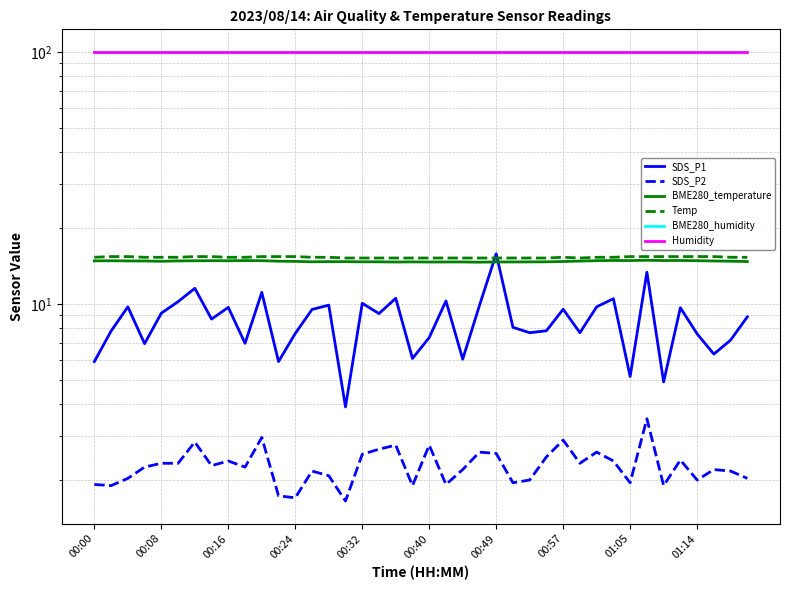

What is the spread (max minus min) of values at 27?

97.5